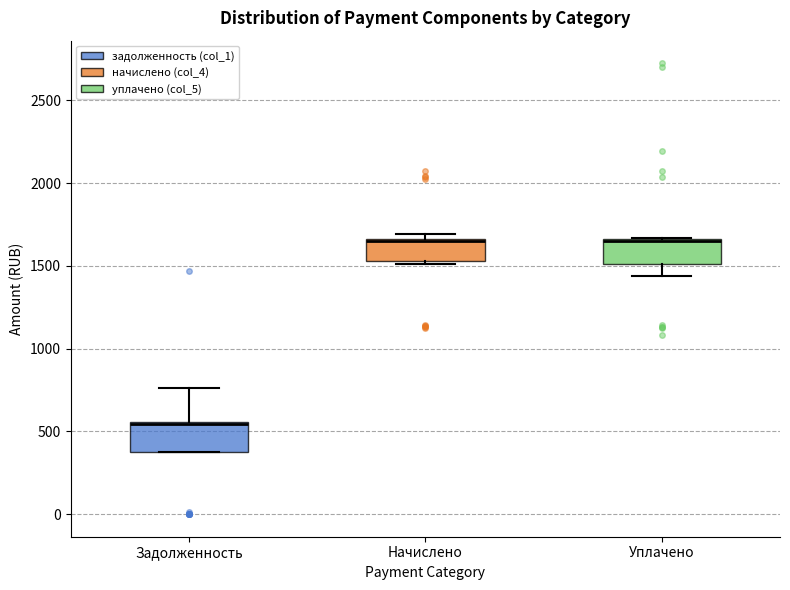

Where is the lower edge of the box for Начислено on the y-axis? The values are not printed on the chart, so give them approximately, as read against the axis.

1550